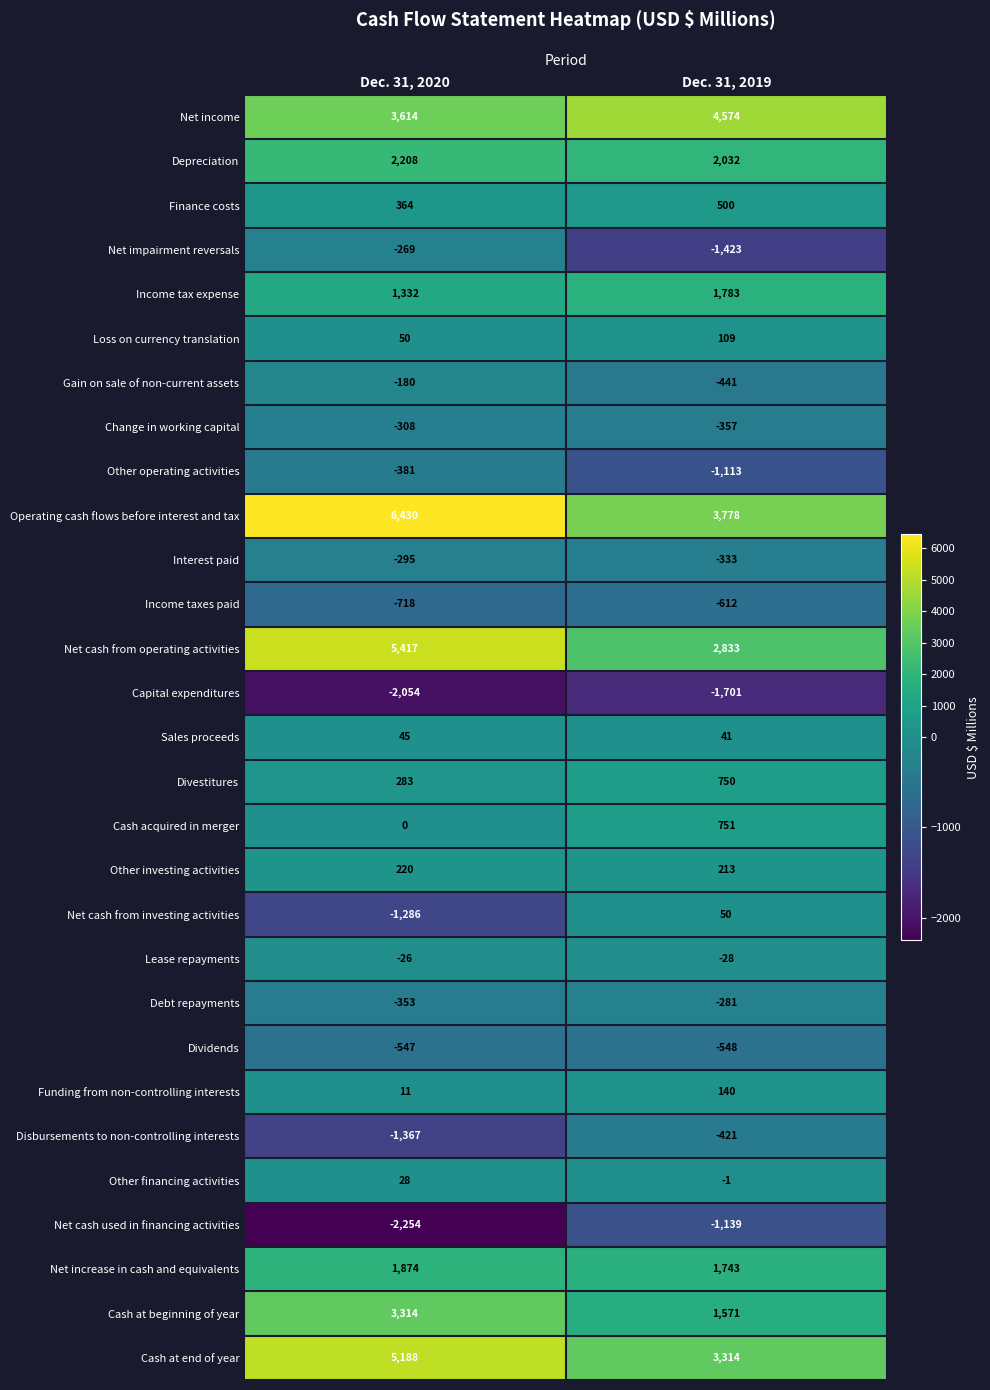

Where is Net cash used in financing activities nearest to the value -1696?

Dec. 31, 2019